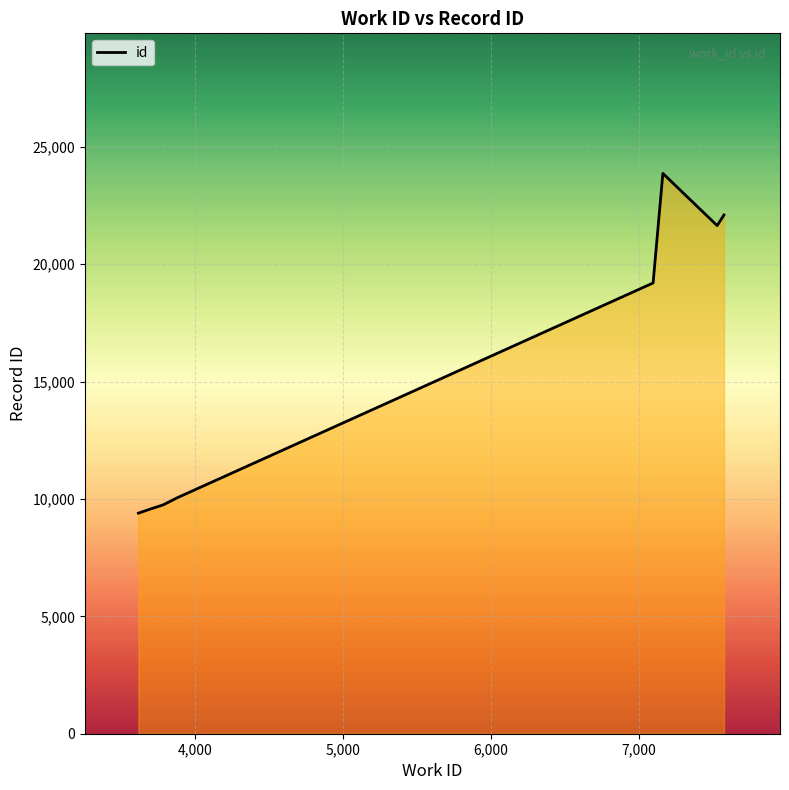

What is the smallest value displayed?

9394